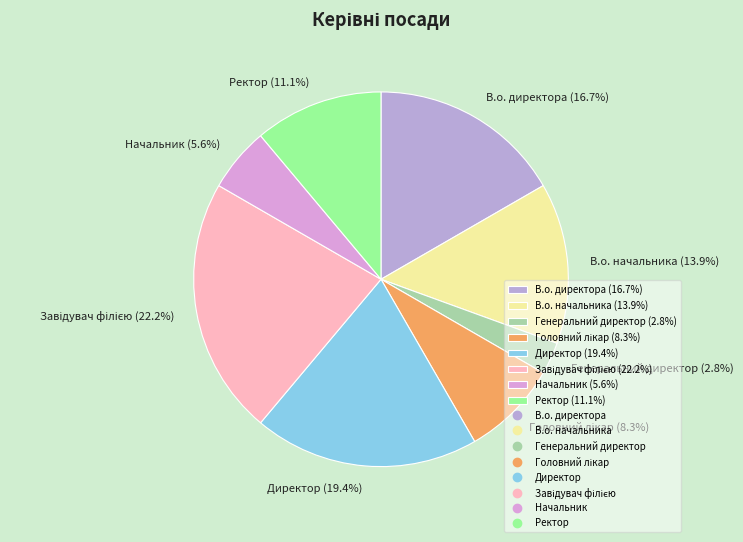

How many slices are in this pie chart?

8